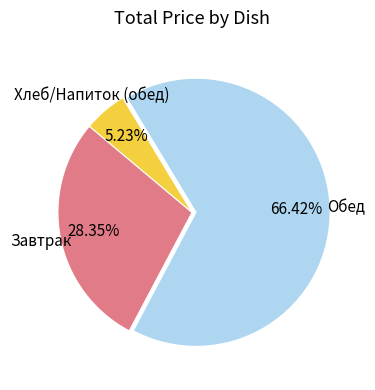

Is there a majority slice in this chart?

Yes